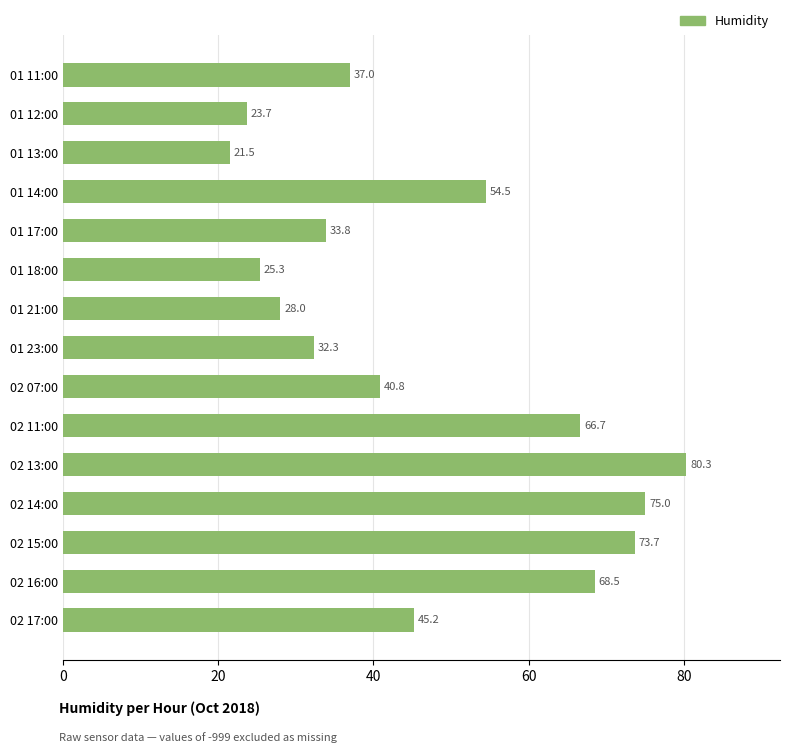

Which category has the lowest value across all series?

01 13:00